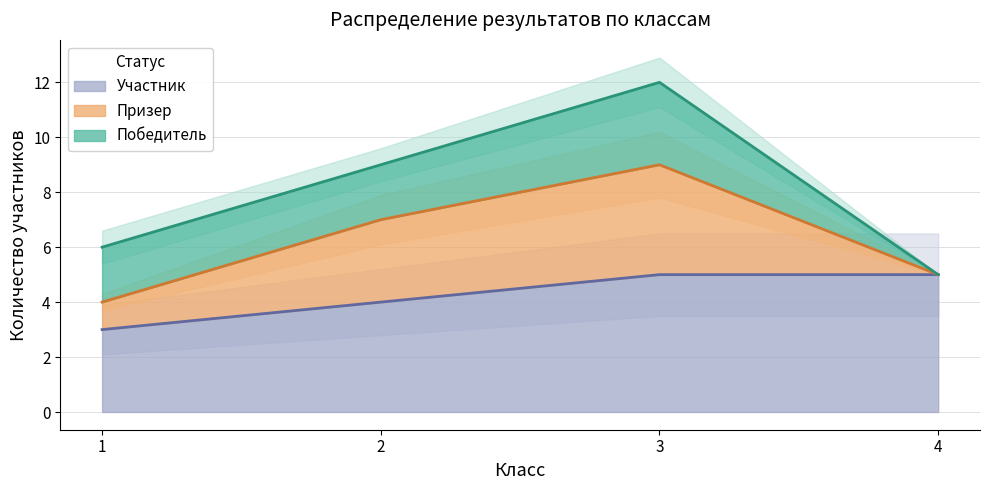

What is the lowest value of the Участник series?

3